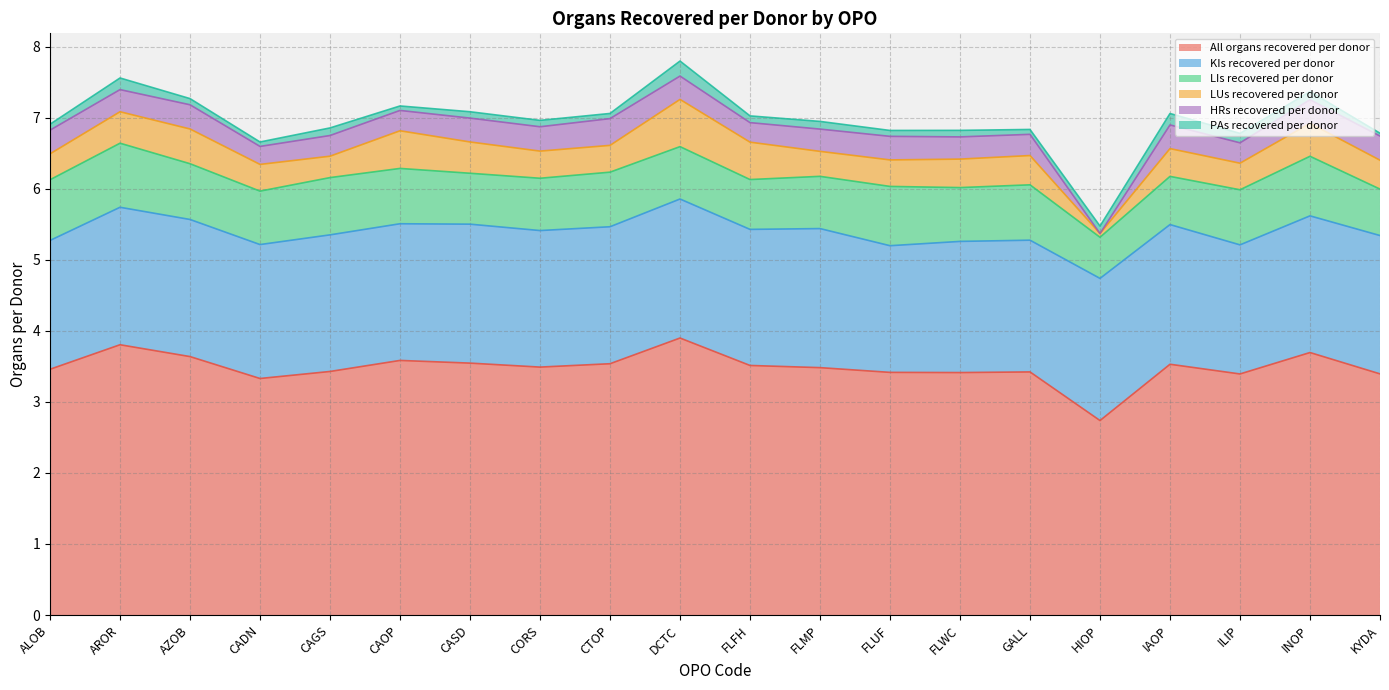

Where is LUs recovered per donor nearest to the value 0?

HIOP